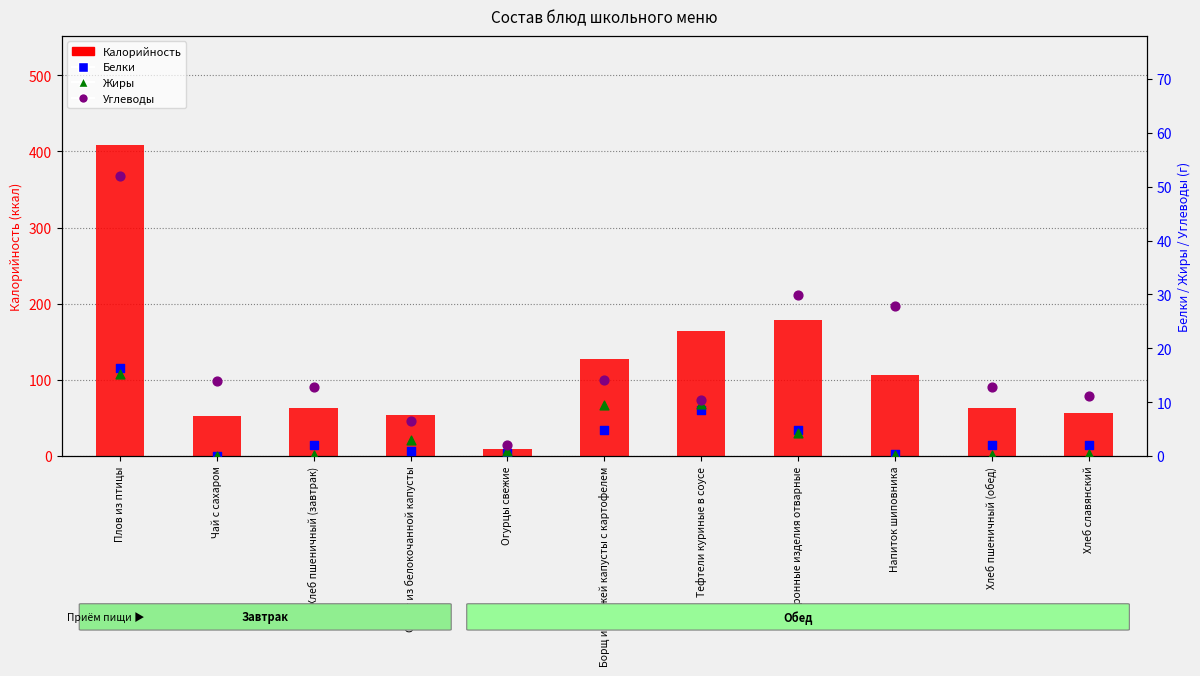

Which series has the largest total across all categories?

Калорийность